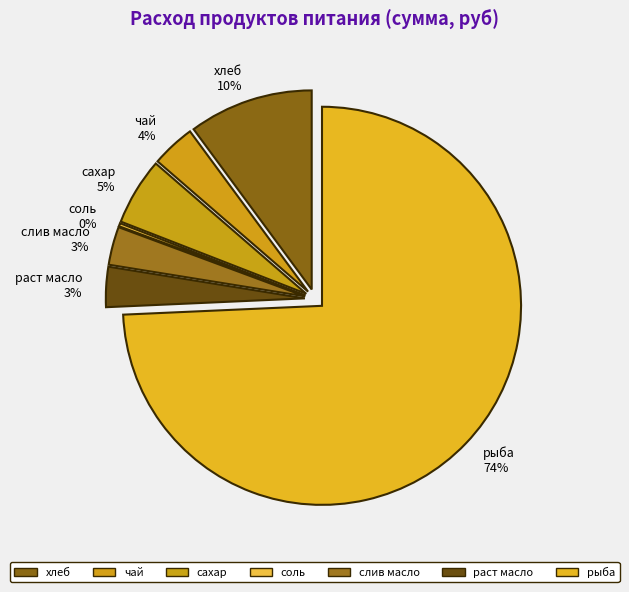

To the nearest percent, what is the combined percentage of слив масло and рыба?

77%